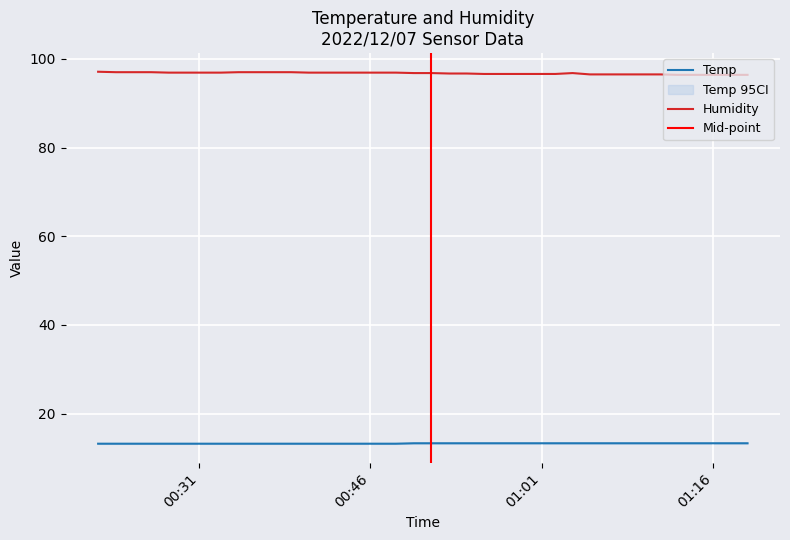

Rank the categories by Humidity value from highest to lowest.

2022/12/07 00:22:10, 2022/12/07 00:23:43, 2022/12/07 00:25:15, 2022/12/07 00:26:48, 2022/12/07 00:34:28, 2022/12/07 00:36:00, 2022/12/07 00:37:32, 2022/12/07 00:39:03, 2022/12/07 00:28:20, 2022/12/07 00:29:51, 2022/12/07 00:31:24, 2022/12/07 00:32:55, 2022/12/07 00:40:36, 2022/12/07 00:42:07, 2022/12/07 00:43:38, 2022/12/07 00:45:11, 2022/12/07 00:46:42, 2022/12/07 00:48:14, 2022/12/07 00:49:48, 2022/12/07 00:51:21, 2022/12/07 01:03:42, 2022/12/07 00:52:55, 2022/12/07 00:54:26, 2022/12/07 00:55:57, 2022/12/07 00:57:29, 2022/12/07 00:59:02, 2022/12/07 01:00:38, 2022/12/07 01:02:11, 2022/12/07 01:05:13, 2022/12/07 01:06:45, 2022/12/07 01:08:17, 2022/12/07 01:09:48, 2022/12/07 01:11:21, 2022/12/07 01:12:52, 2022/12/07 01:14:24, 2022/12/07 01:15:59, 2022/12/07 01:17:30, 2022/12/07 01:19:01